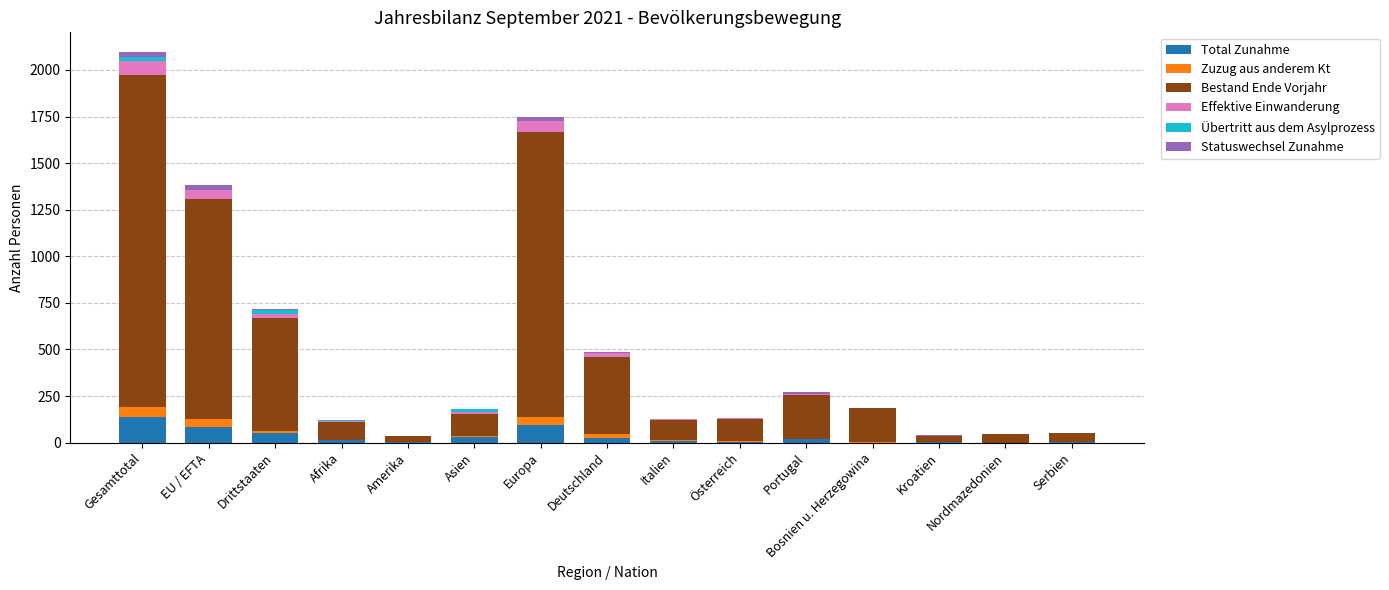

At which category is the sum across all series the highest?

Gesamttotal